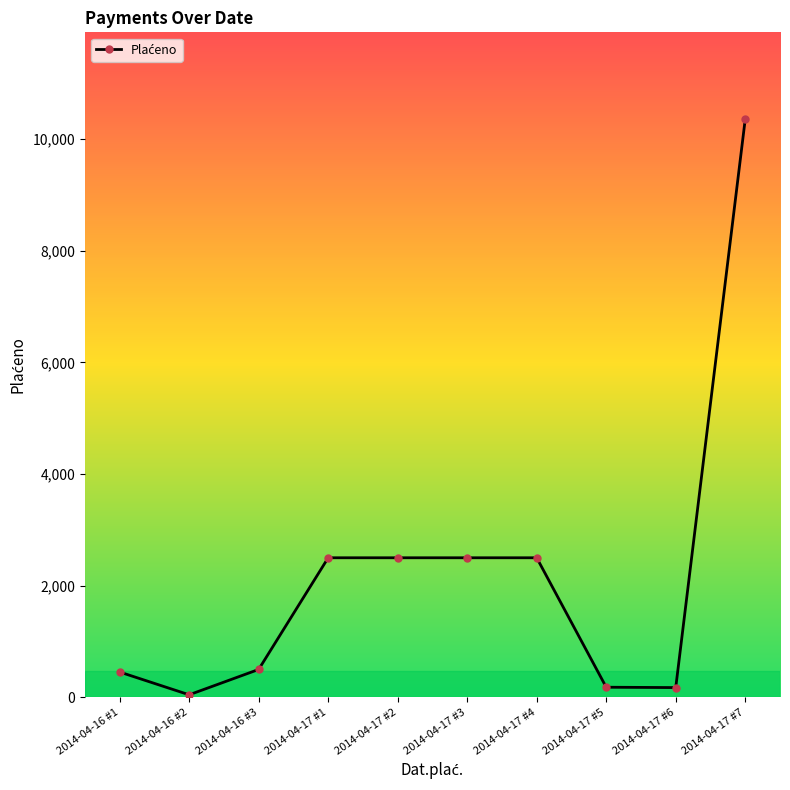

At which category does the chart reach its minimum across all series?

2014-04-16 #2